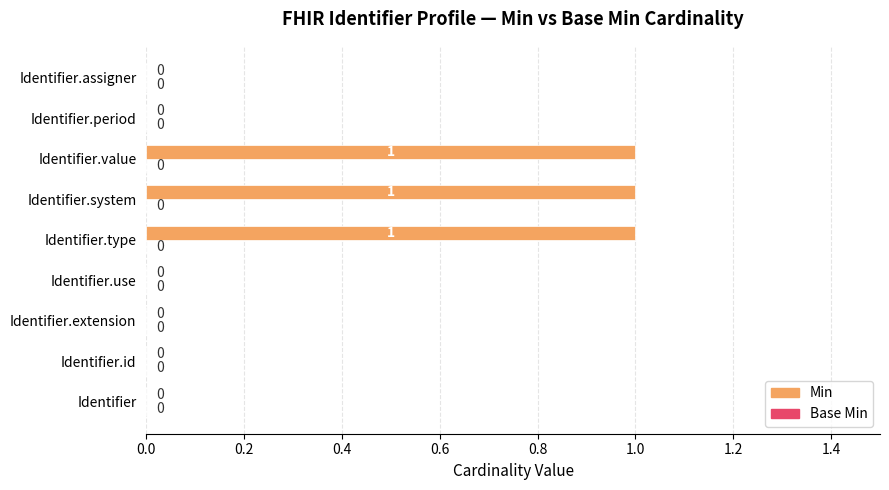

Between Identifier.system and Identifier.extension, which is larger?

Identifier.system